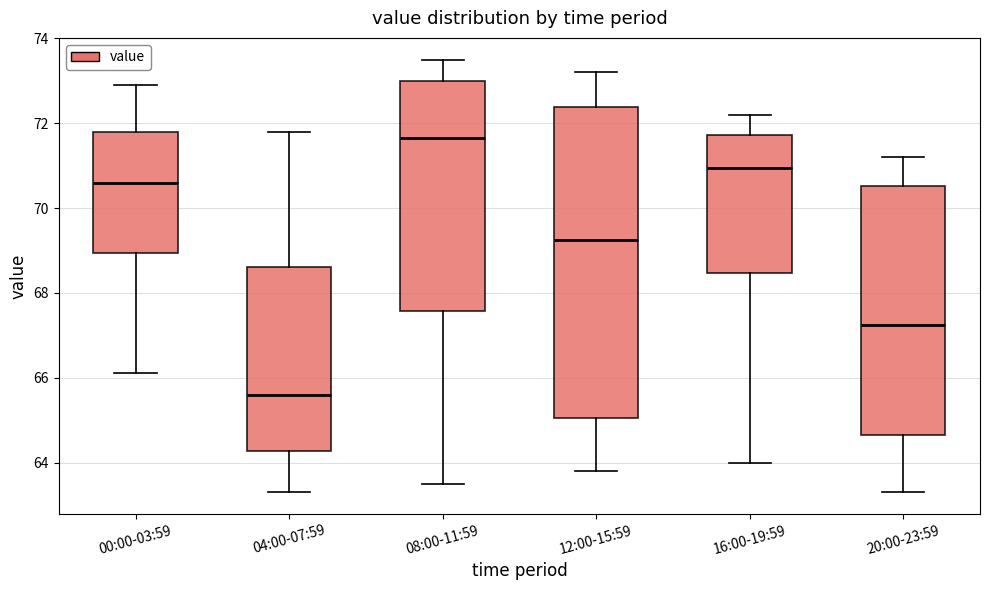

Which box's median line is the lowest?

04:00-07:59